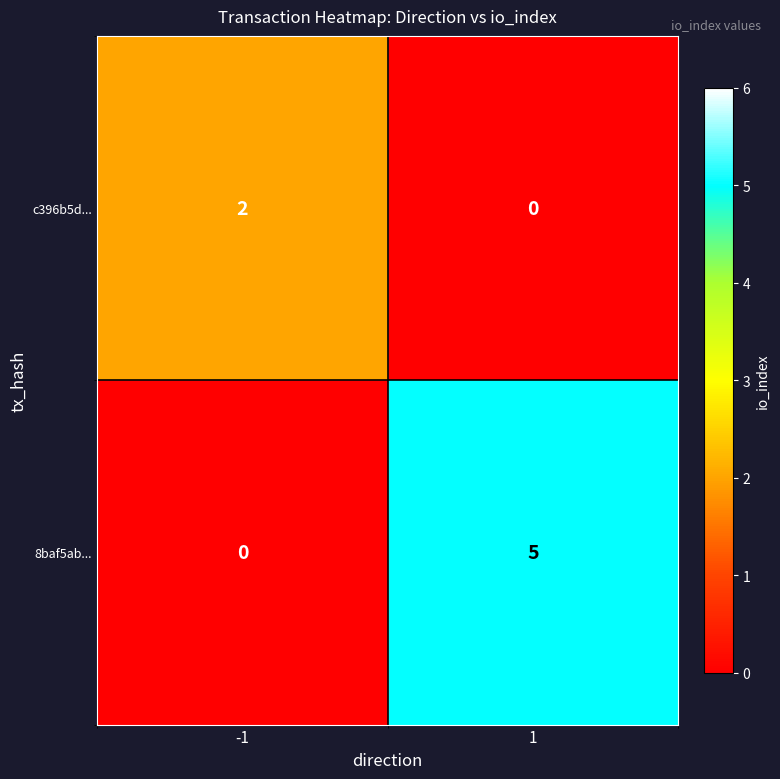

What is the sum of the 8baf5ab... values at 1 and -1?

5